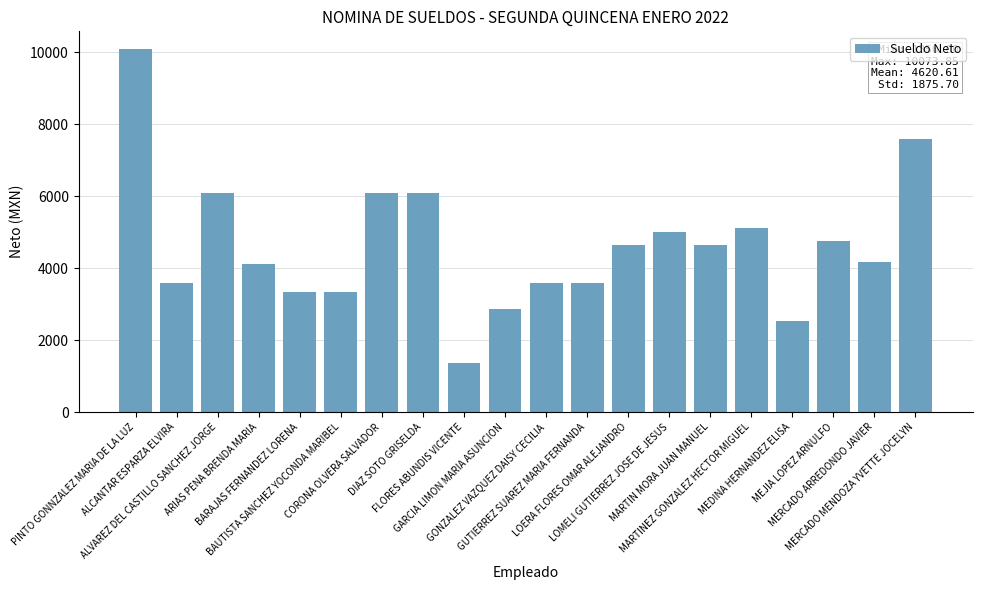

True or false: the data shows 4100.9 at ARIAS PENA BRENDA MARIA.

True